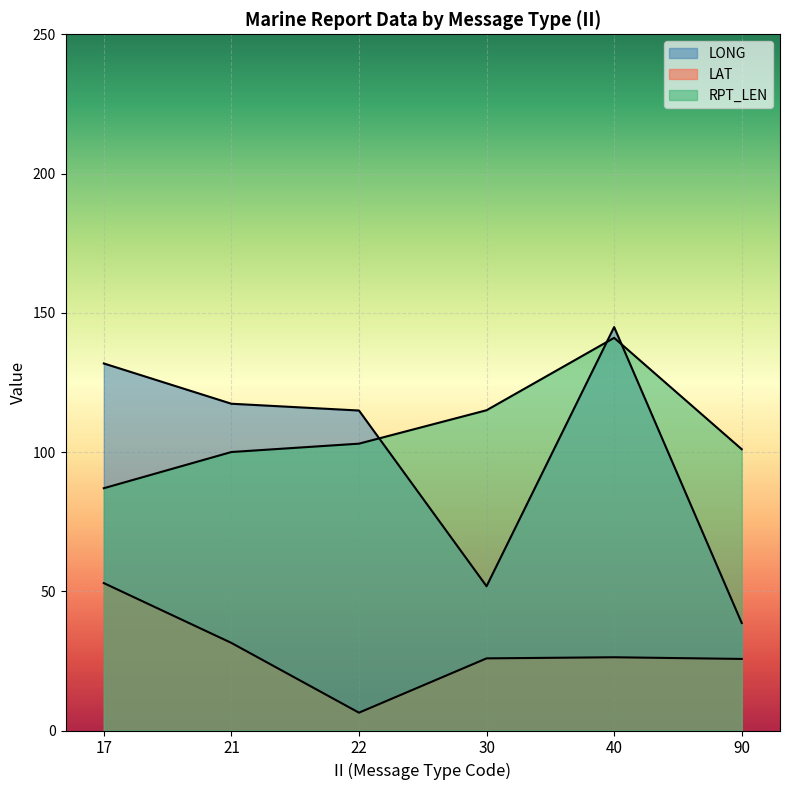

How many lines are shown in the chart?

3